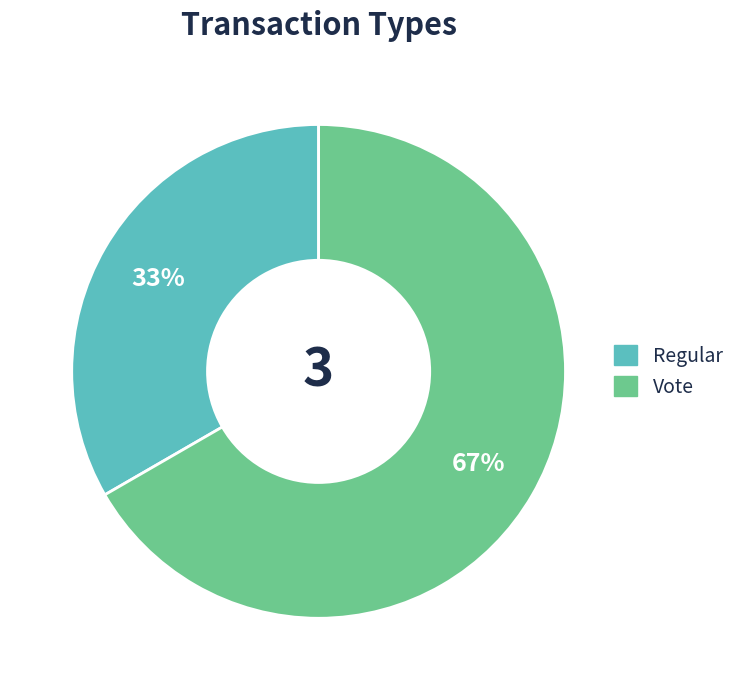

Which has a higher value, Regular or Vote?

Vote